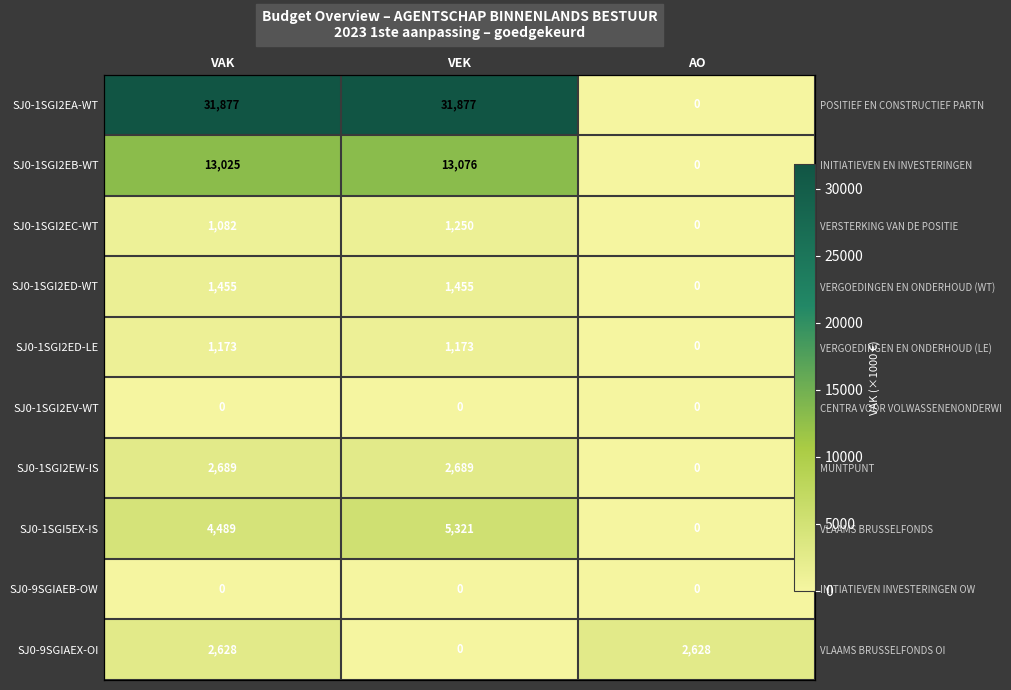

Which series has the largest range (max minus min)?

SJ0-1SGI2EA-WT